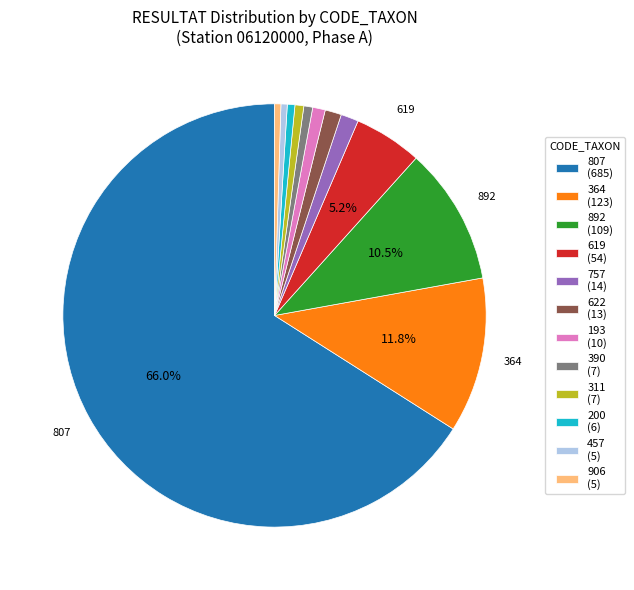

Does any single category account for the majority?

Yes